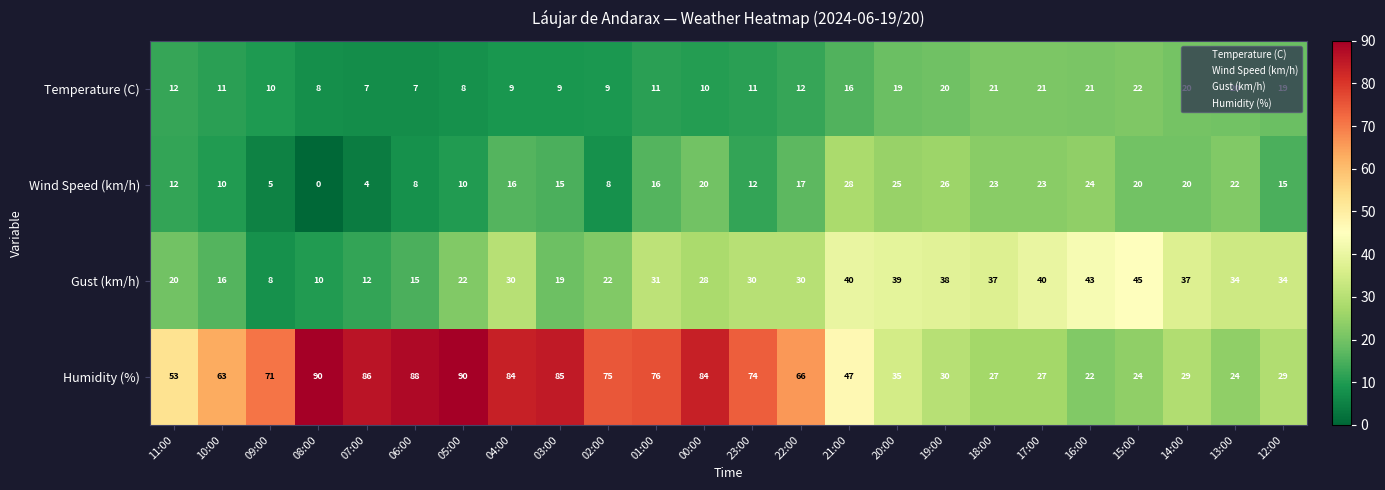

What is the total value across all series at 20:00?

118